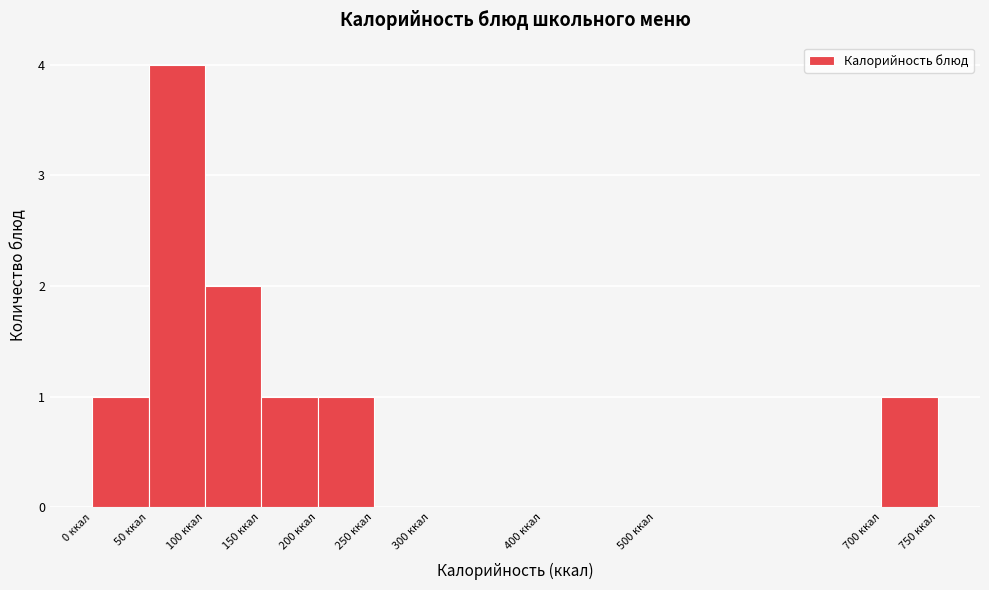

Which range on the x-axis has the tallest bar?

50 to 100